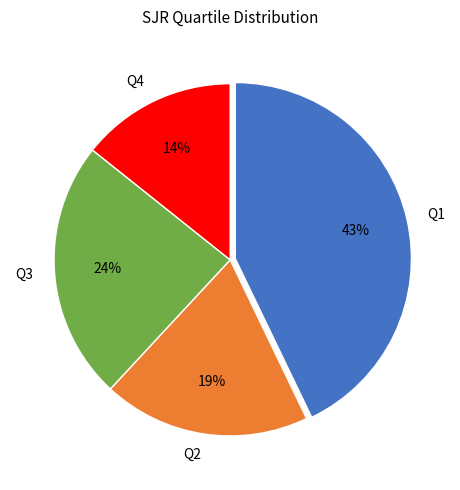

Does Q1 account for over 50% of the chart?

No